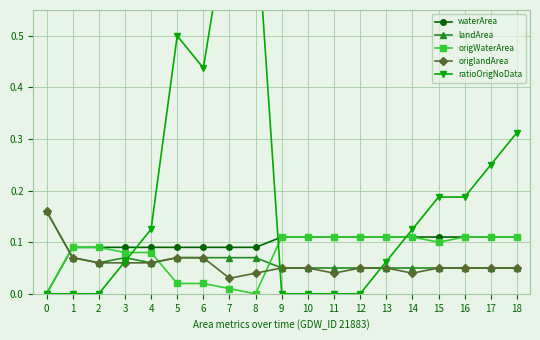

How many data points does each series have?

19